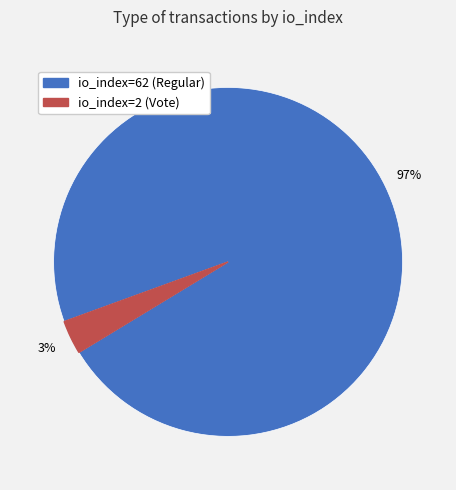

Is it true that io_index=2 (Vote) is 10% of the pie?

False